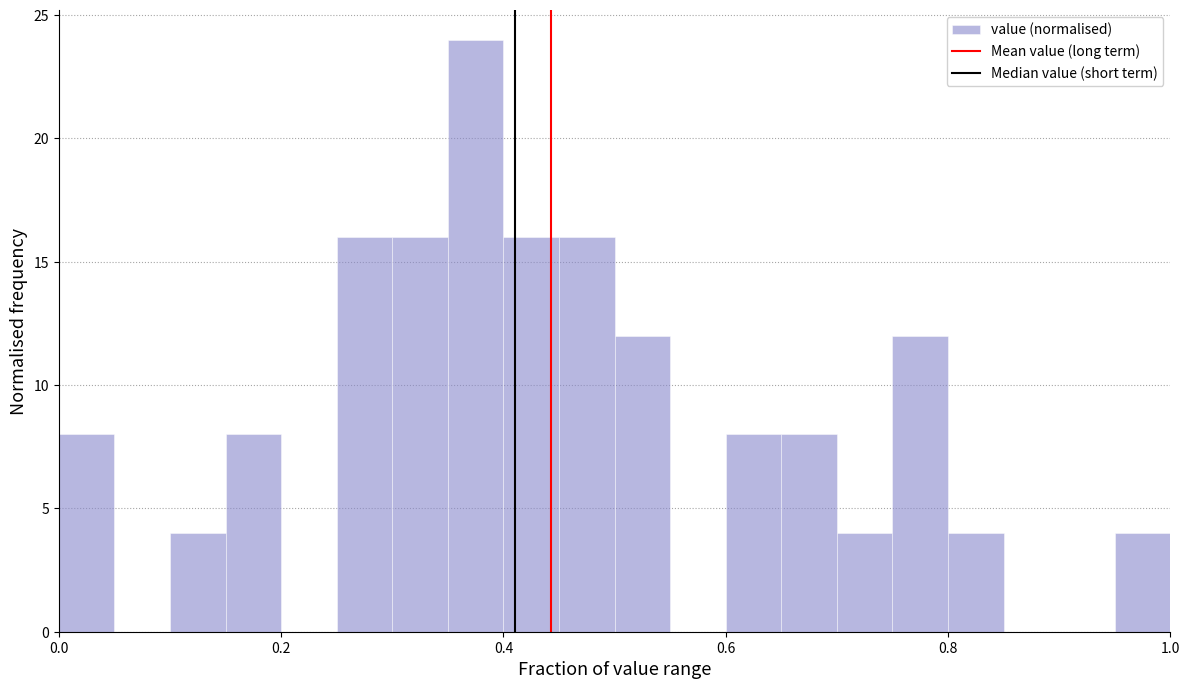

Read against the x-axis, roughly where is the centre of the tallest bar?

0.38